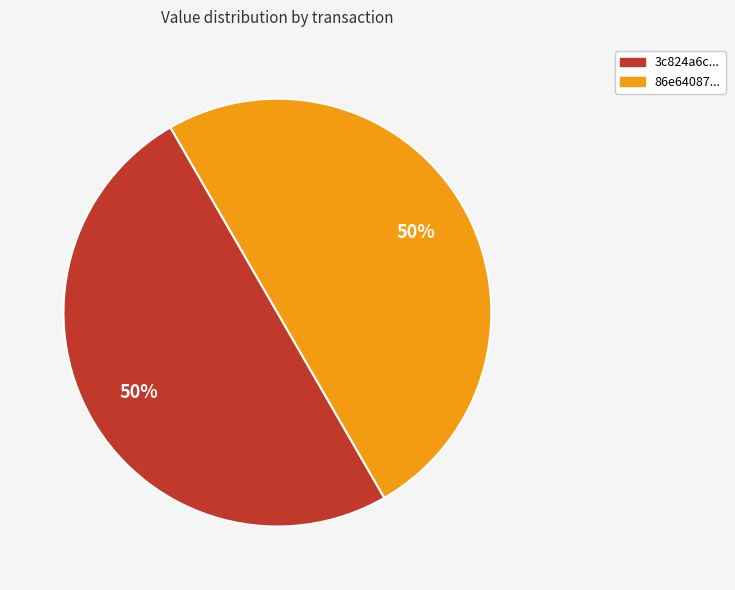

To the nearest percent, what is the average slice percentage?

50%